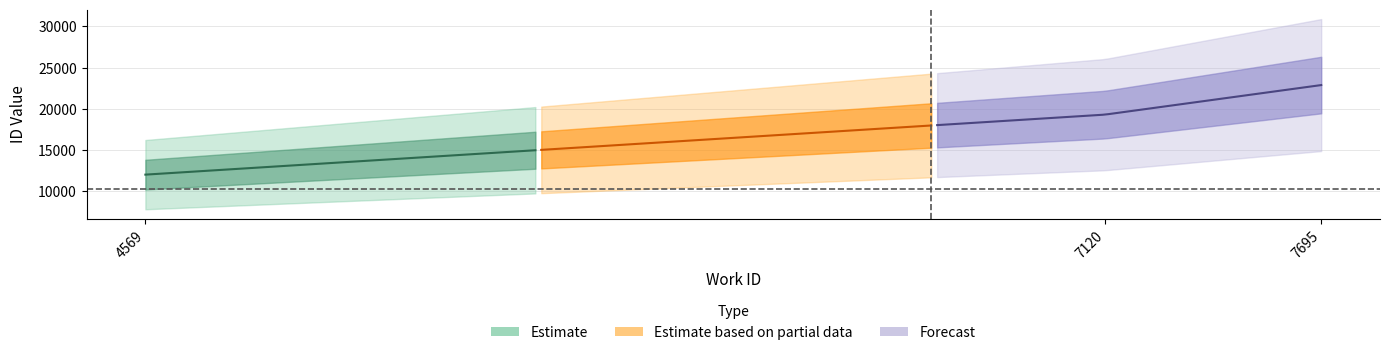

What is the value of the id point at the 2nd from the left?

19297